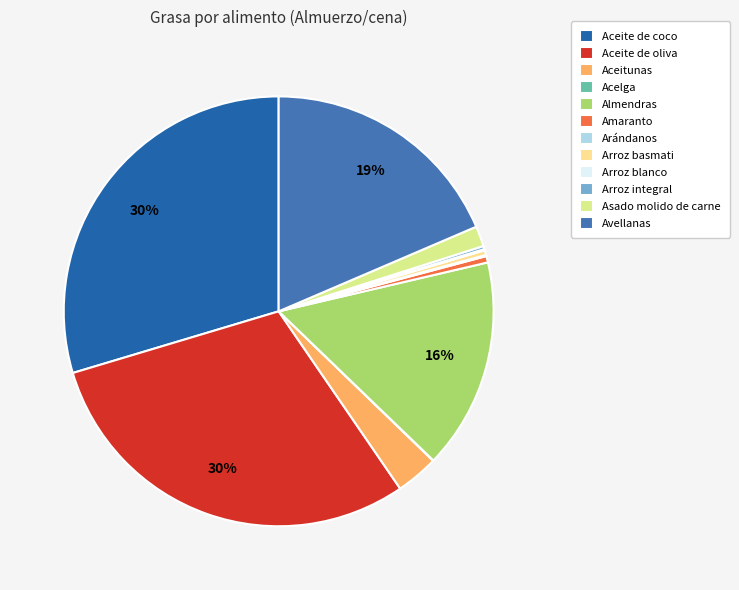

The Arroz basmati slice represents 0% of the pie. True or false?

True